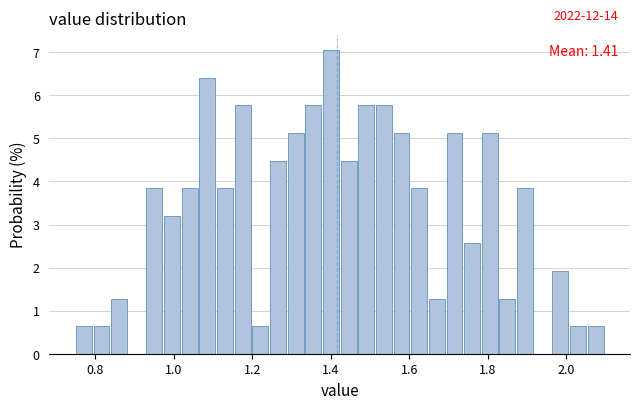

Read against the x-axis, roughly where is the centre of the tallest bar?

1.40